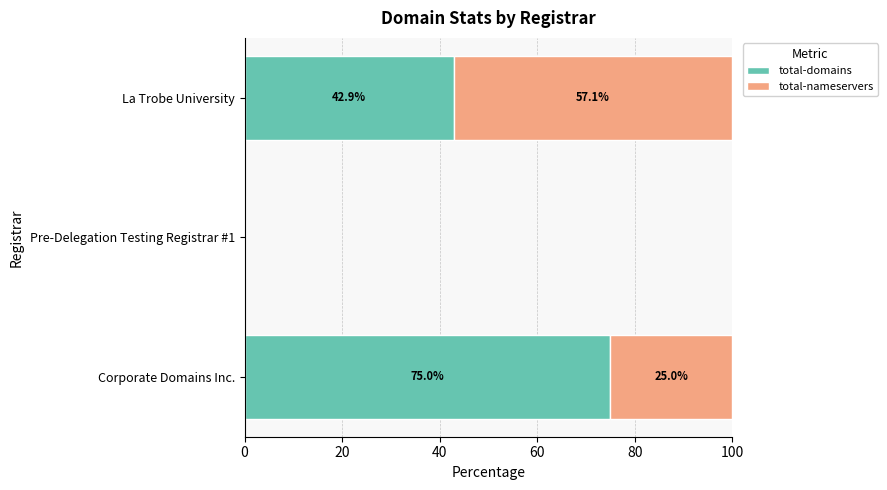

What is the sum of all total-domains values?

117.9